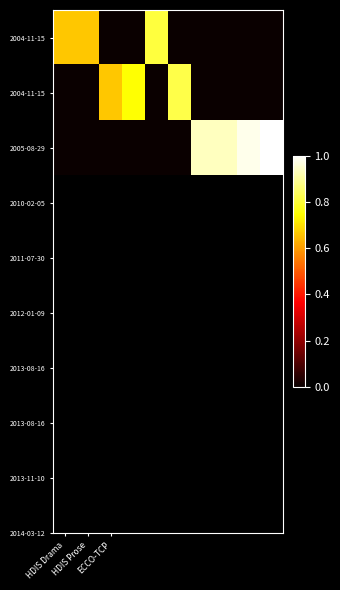

What is the difference between the highest and lowest values at ECCO-TCP?

0.7